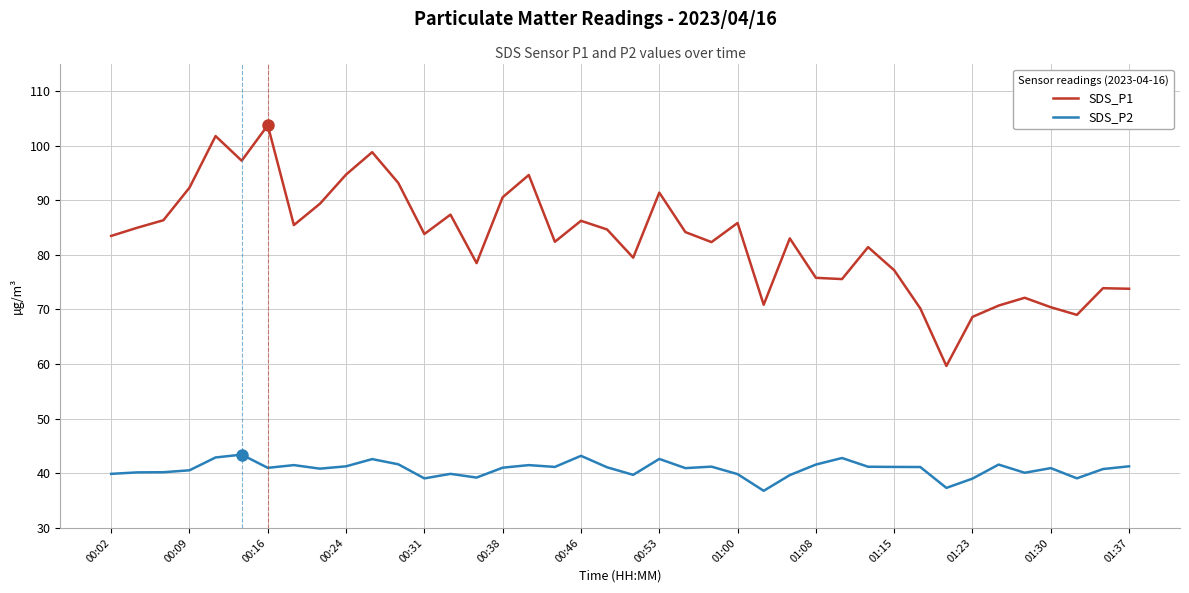

Rank the series by their maximum value, from highest to lowest.

SDS_P1, SDS_P2